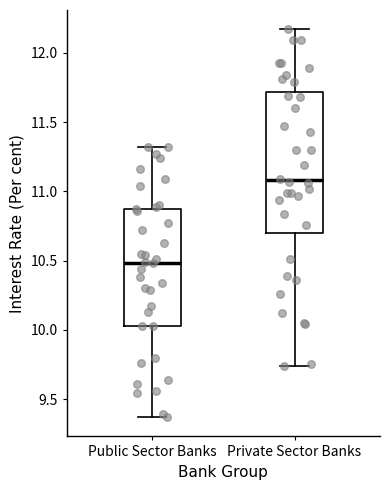

Reading left to right, read every box against the y-axis: the position of its median line, the range the box covers, and the ends of its whiskers. The values are not printed on the chart, so give them approximately, as read against the axis.

Public Sector Banks: median 10.50, box 10.05 to 10.90, whiskers 9.35 to 11.30
Private Sector Banks: median 11.10, box 10.70 to 11.70, whiskers 9.75 to 12.15